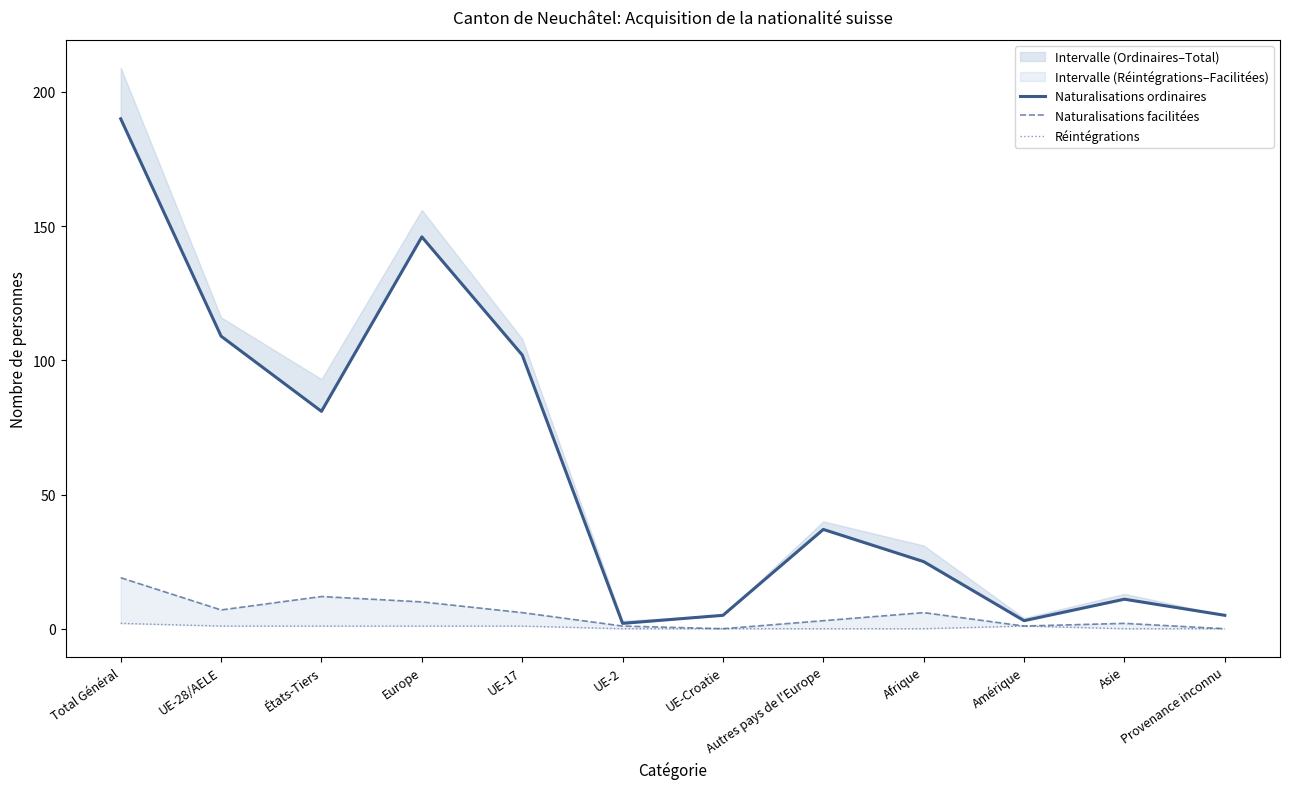

What is the difference between the maximum and second lowest values in the Naturalisations facilitées series?

19